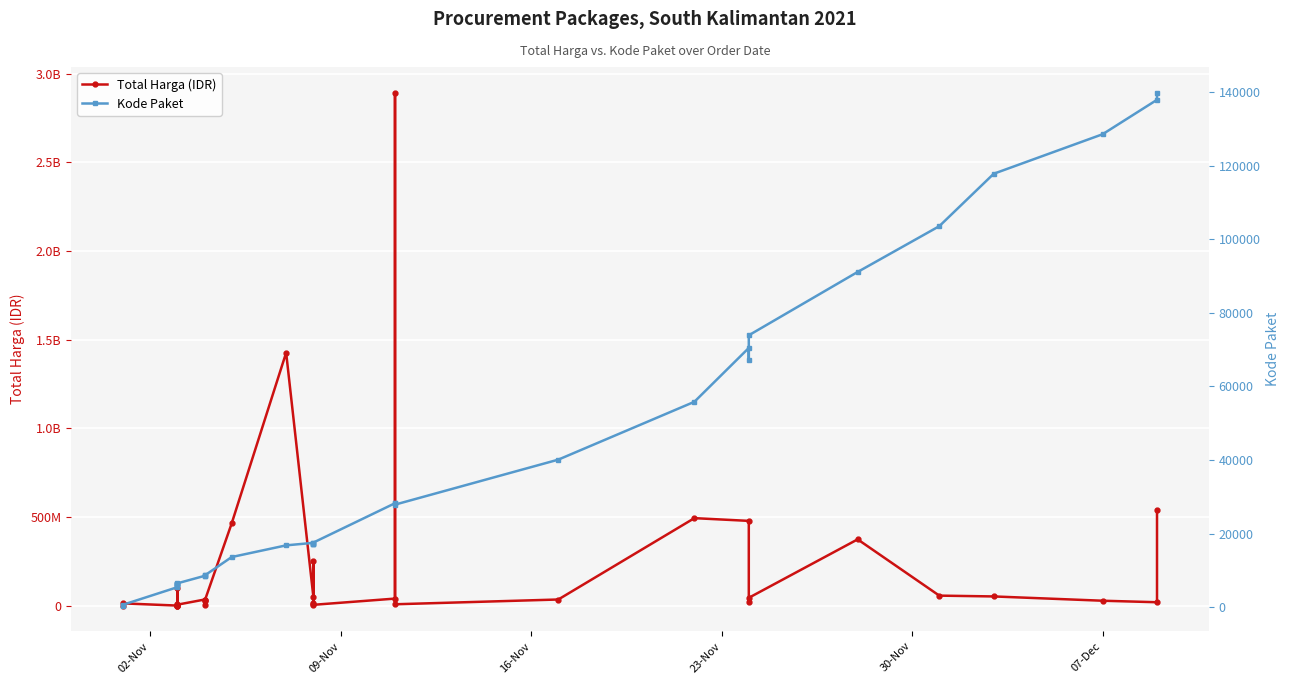

How many lines are shown in the chart?

2